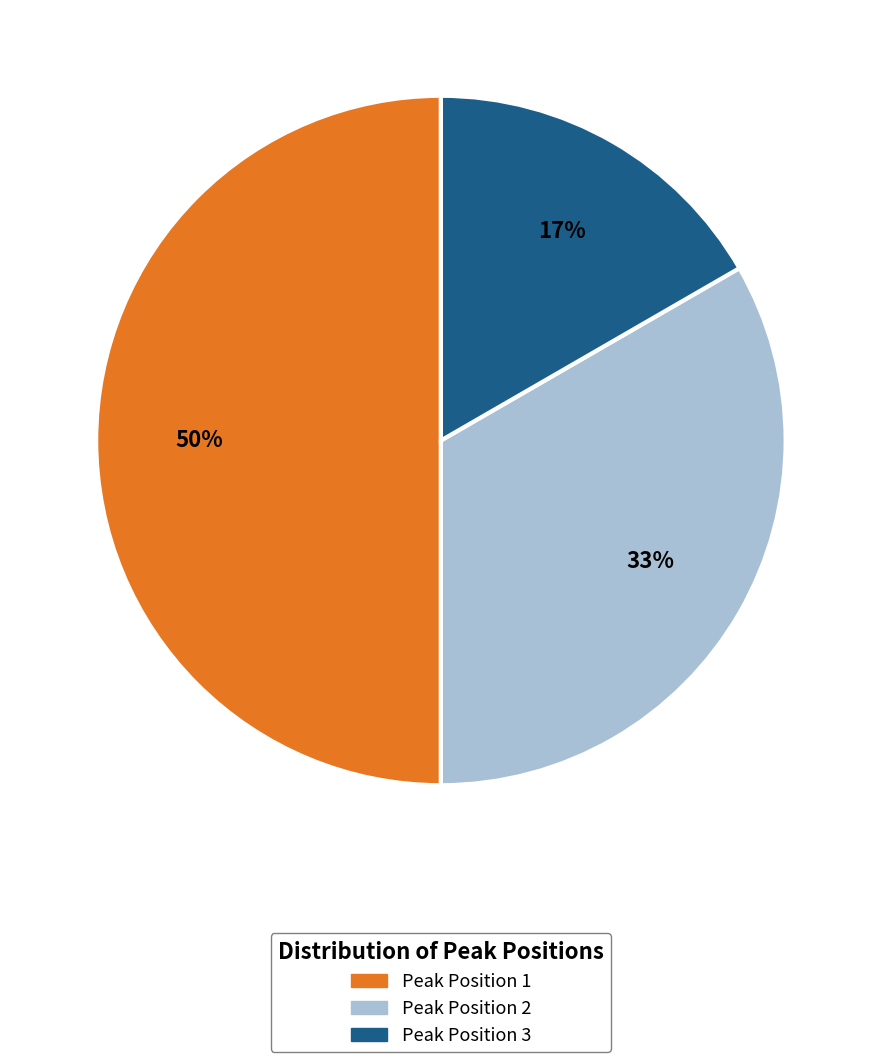

To the nearest percent, what is the average slice percentage?

33%